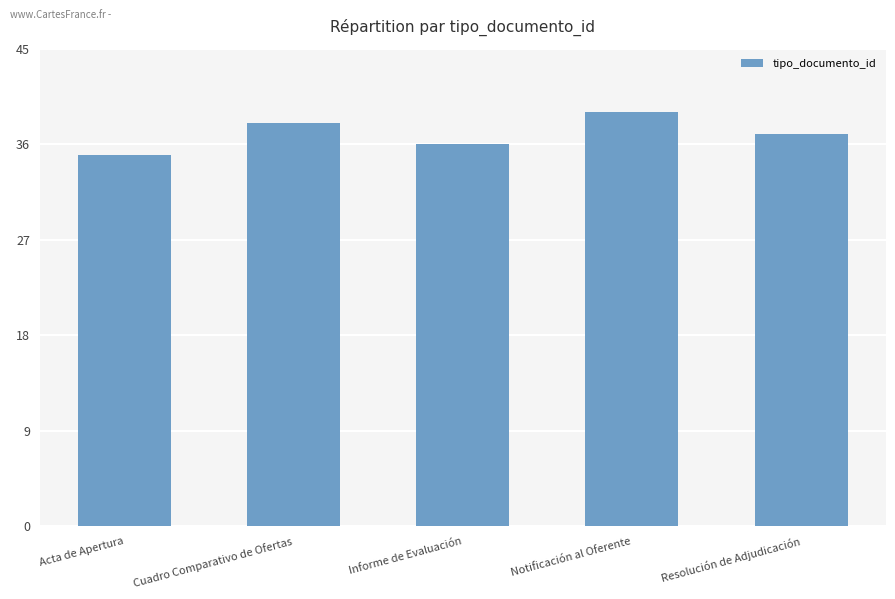

What is the change in value from Acta de Apertura to Informe de Evaluación?

+1